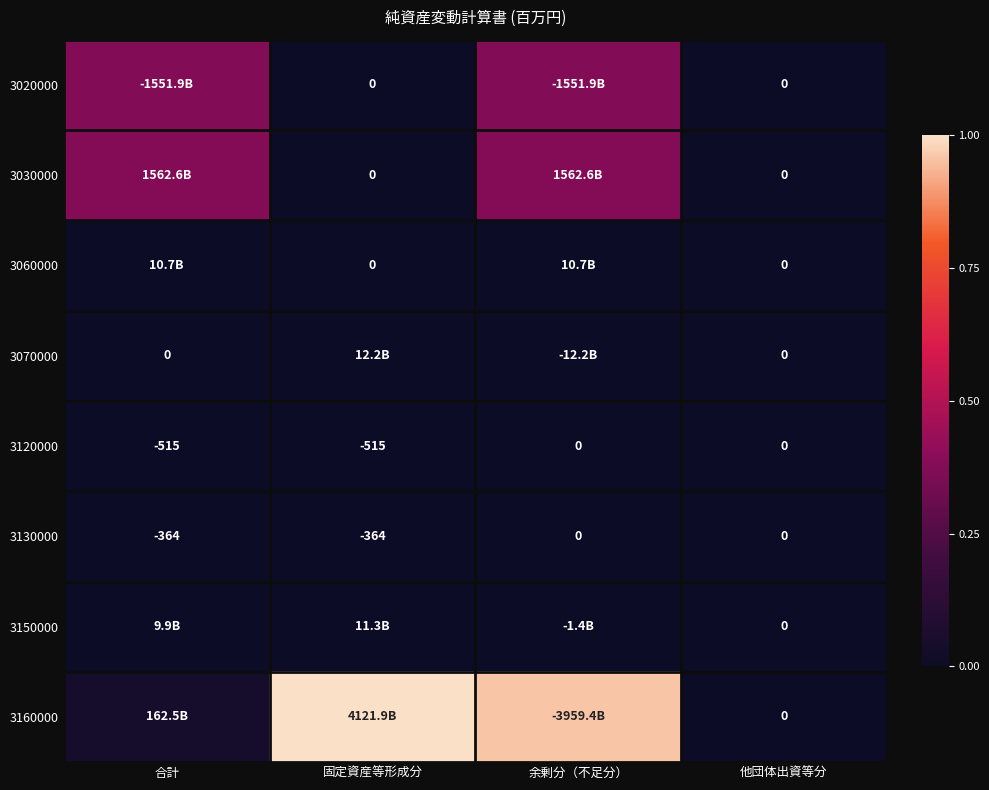

How many distinct data groups are displayed?

8